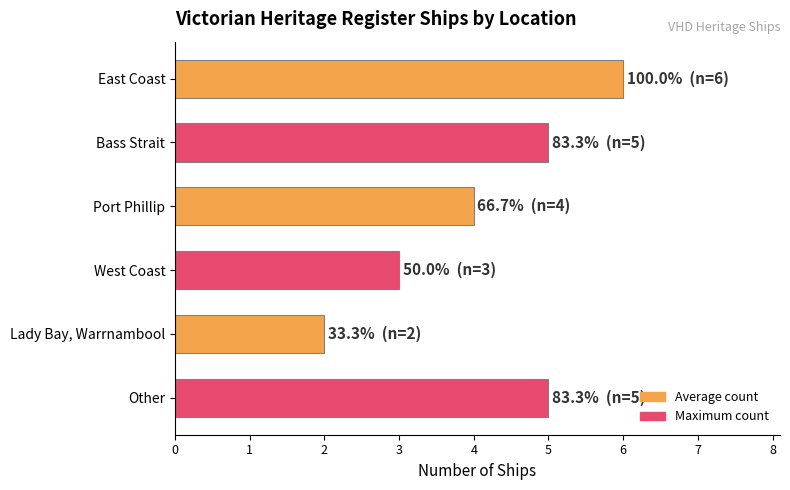

Reading top to bottom, list all the values displayed in this chart.

6	5	4	3	2	5